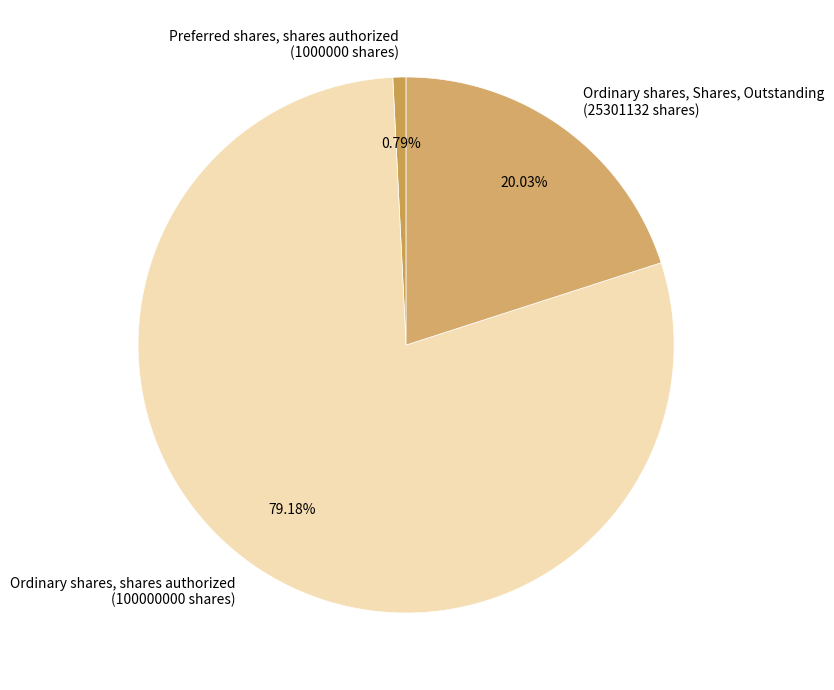

How many slices are in this pie chart?

3